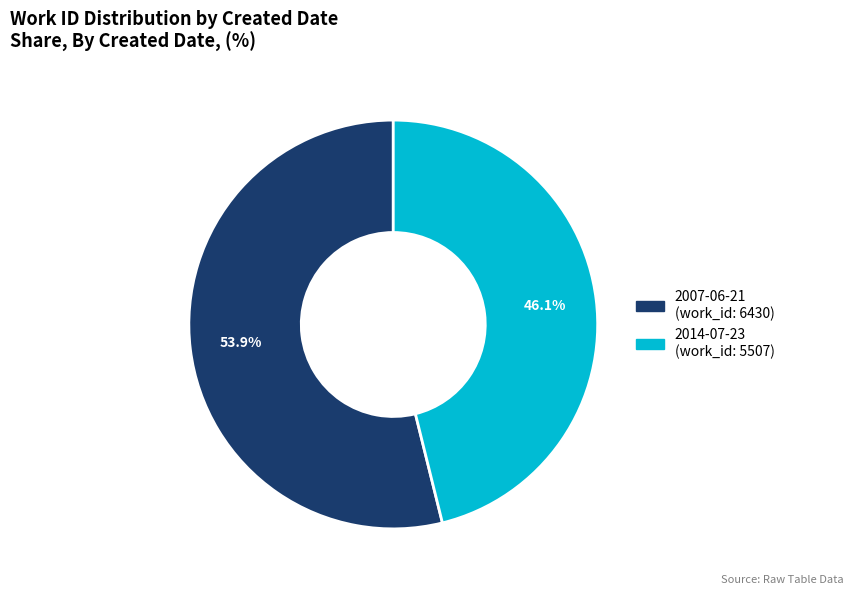

Does 2007-06-21 represent more than half of the total?

Yes